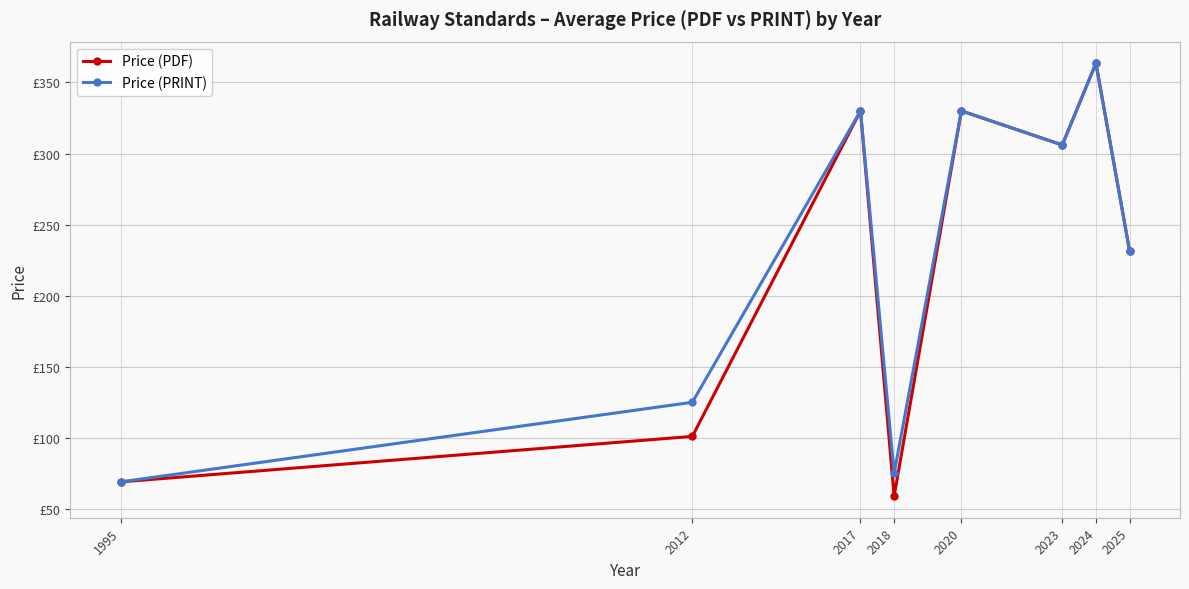

True or false: Price (PDF) has more than 0 points higher than both neighbors.

True